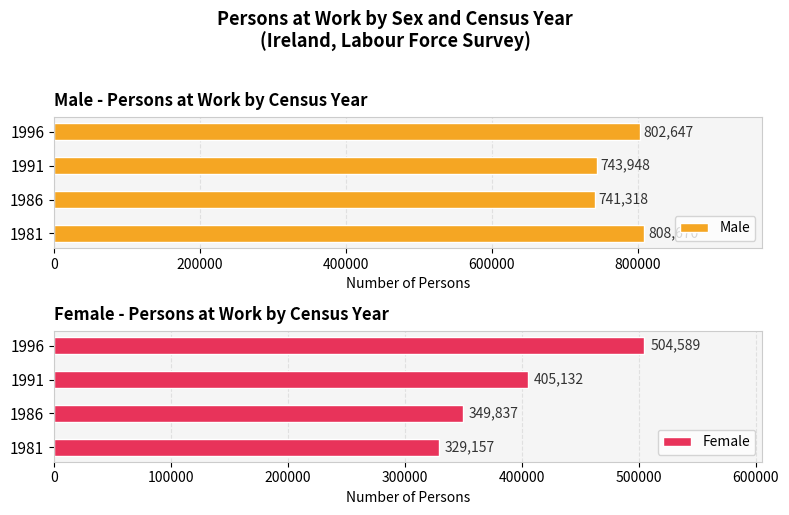

What is the sum of all Male values?

3096583